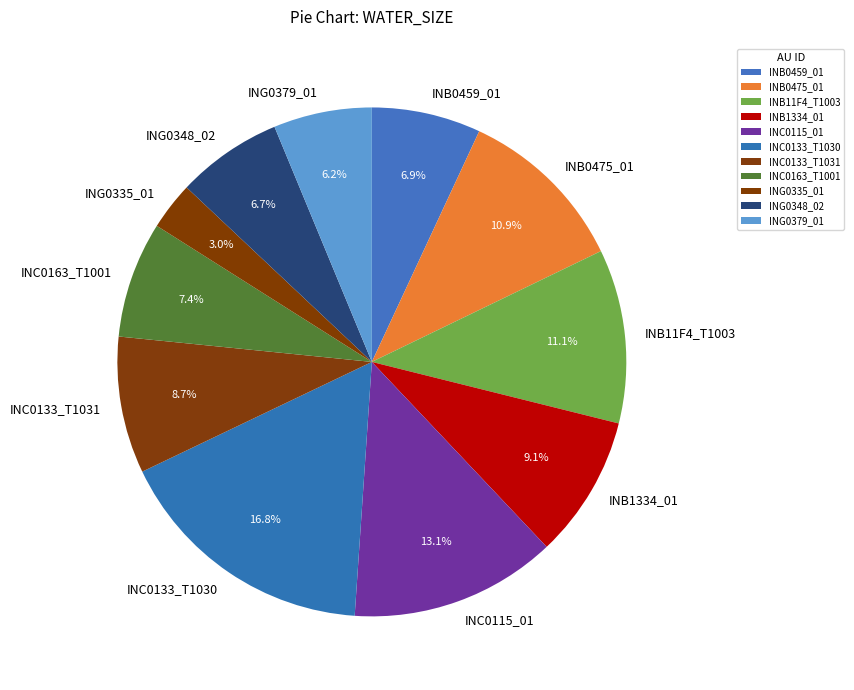

To the nearest percent, what is the difference between the largest and smallest slice percentages?

14%